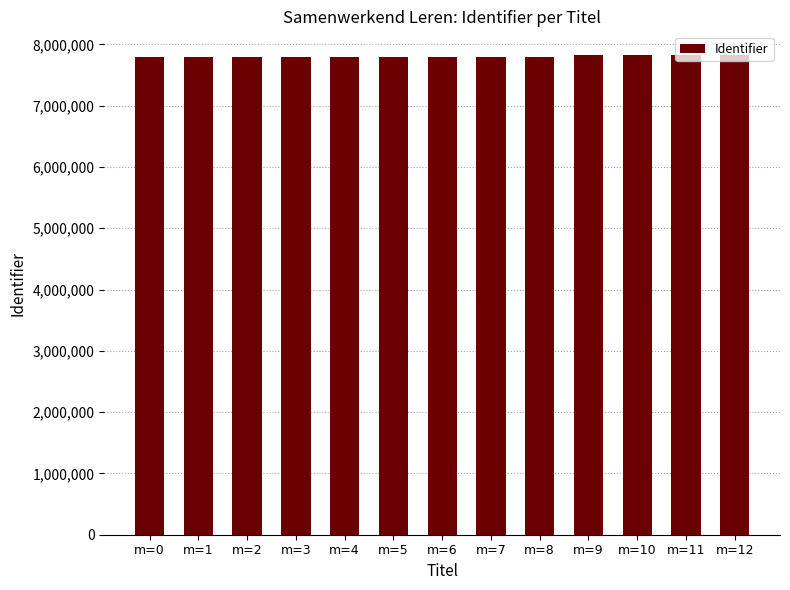

What is the average value?

7804830